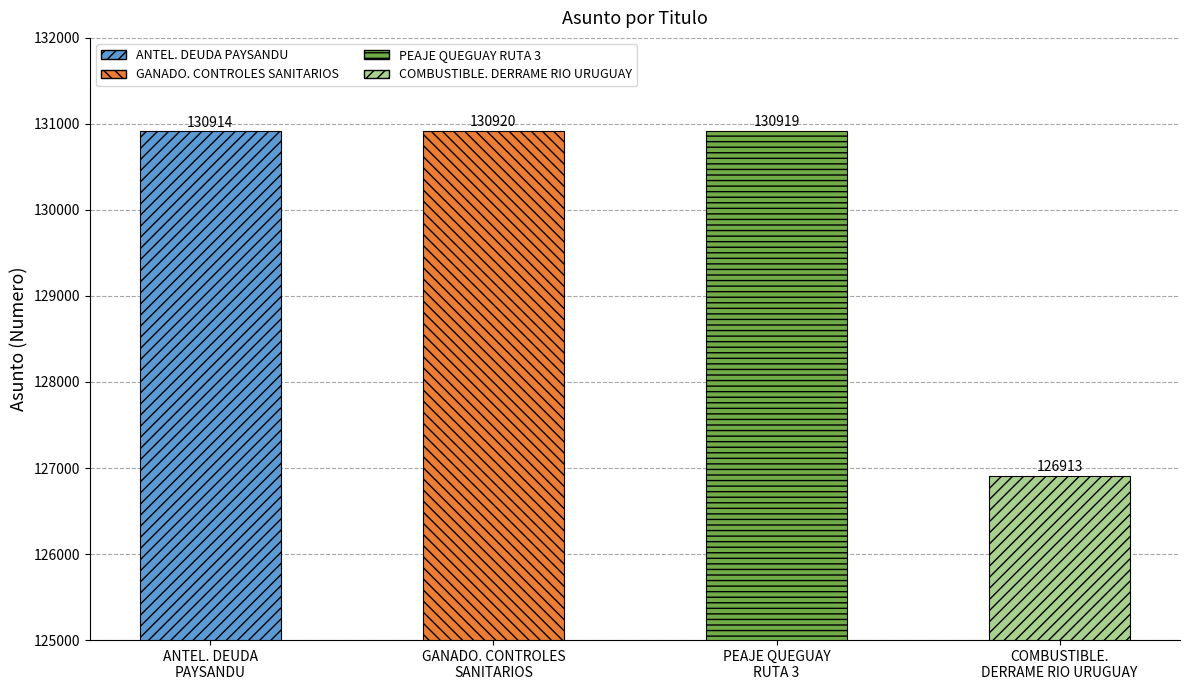

What is the difference between the maximum and minimum values?

4007